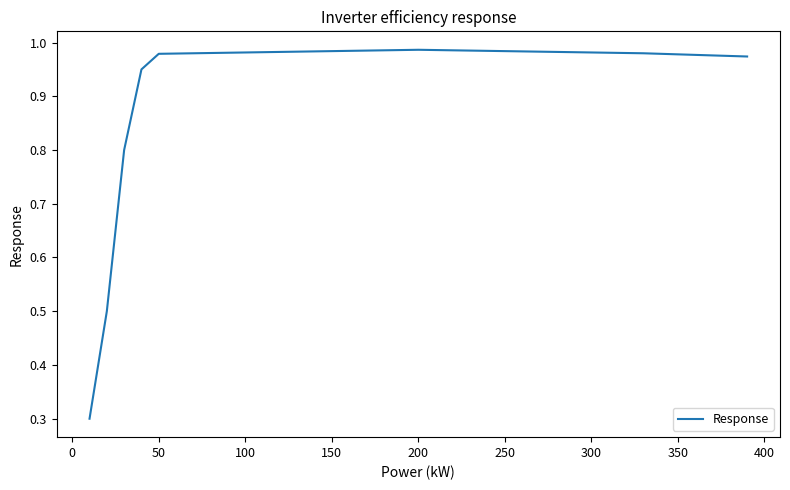

What is the difference between the maximum and minimum values?

0.7